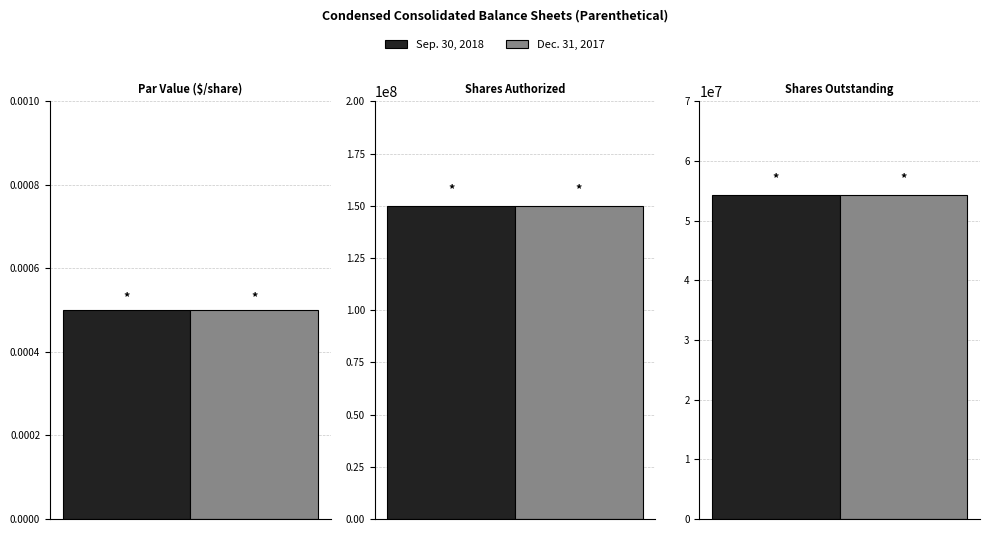

How many bars are there in each group?

2